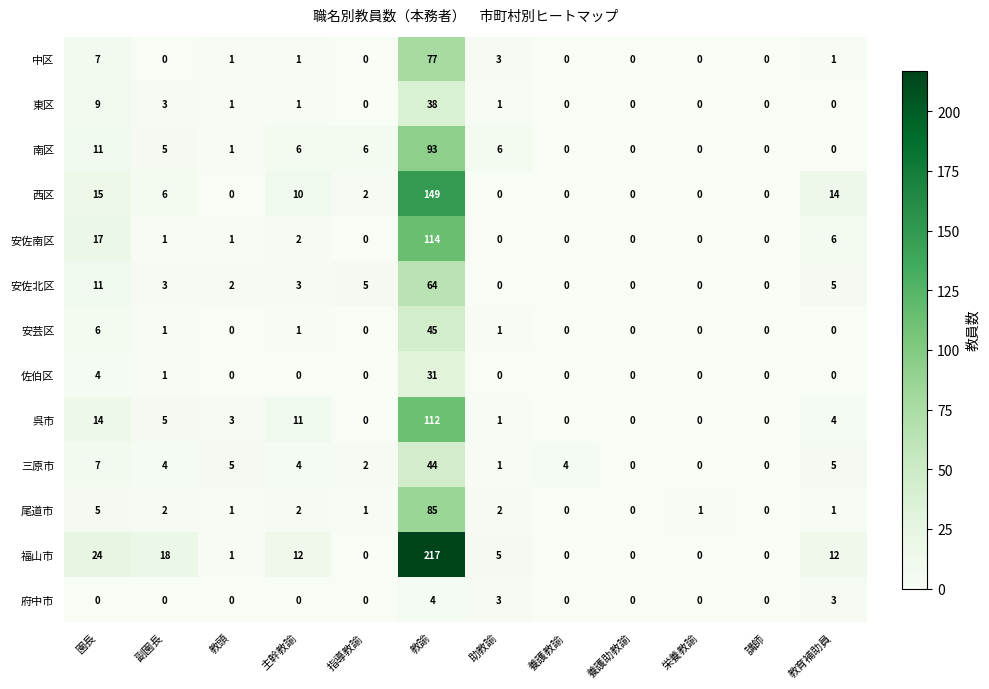

At how many categories does at least one series exceed 199?

1